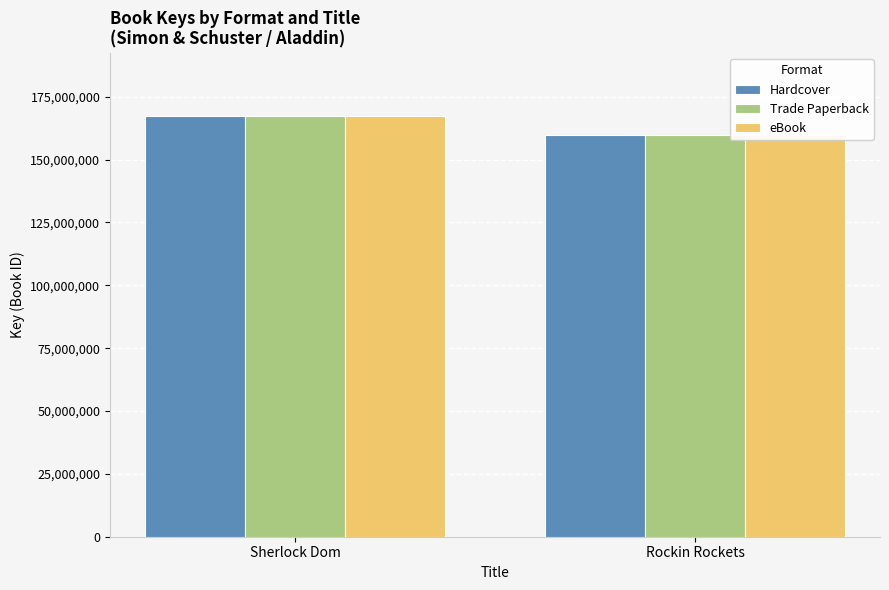

What is the average value of the Trade Paperback series?

163461912